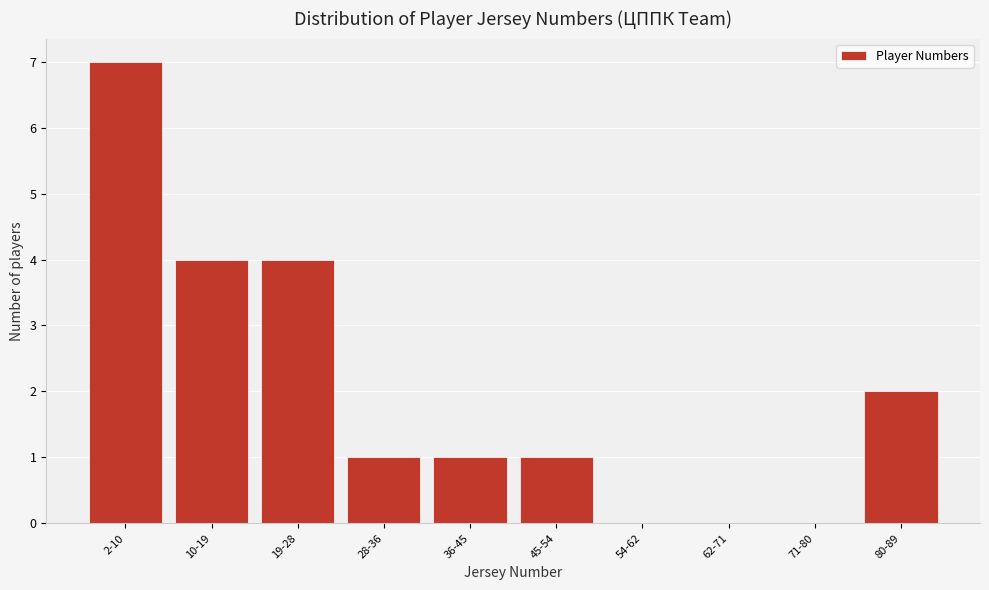

Reading left to right, transcribe all the data shown in this chart.

2-10=7	10-19=4	19-28=4	28-36=1	36-45=1	45-54=1	54-62=0	62-71=0	71-80=0	80-89=2